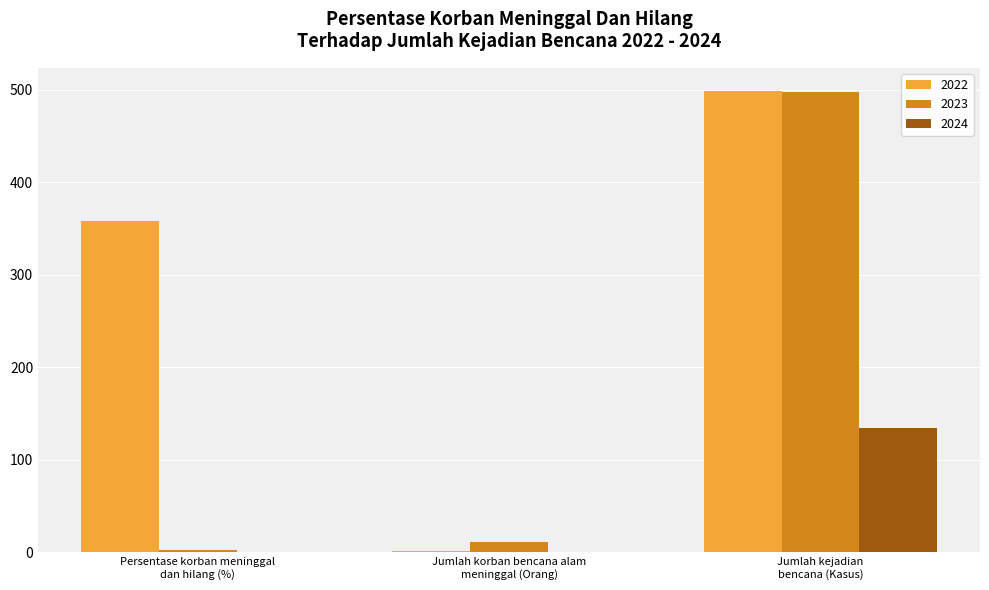

What is the maximum value for 2024?

135.0